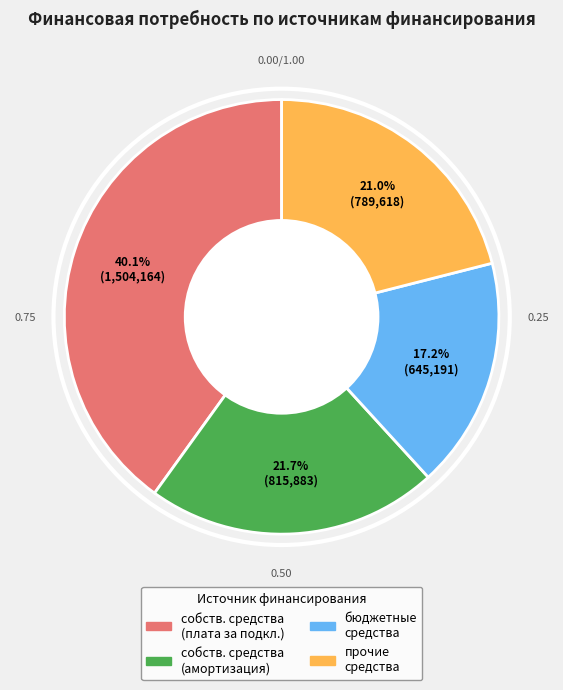

Is there any slice that represents more than half of the pie?

No